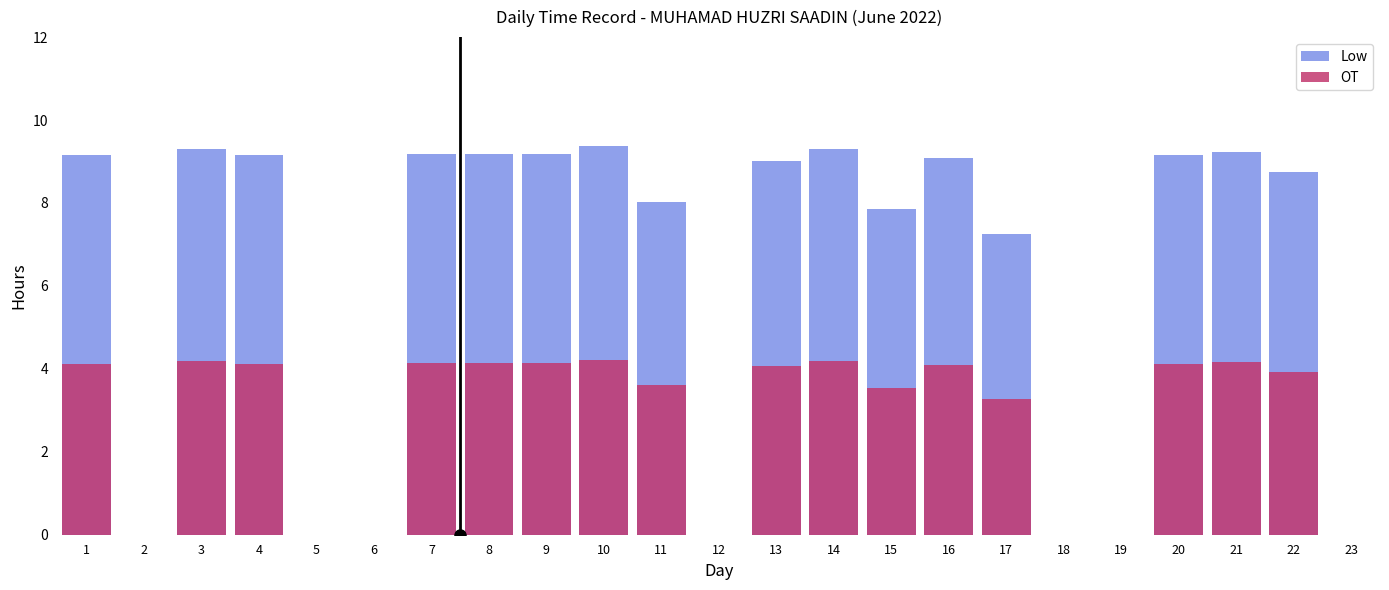

Where does the OT series first go above 4?

1